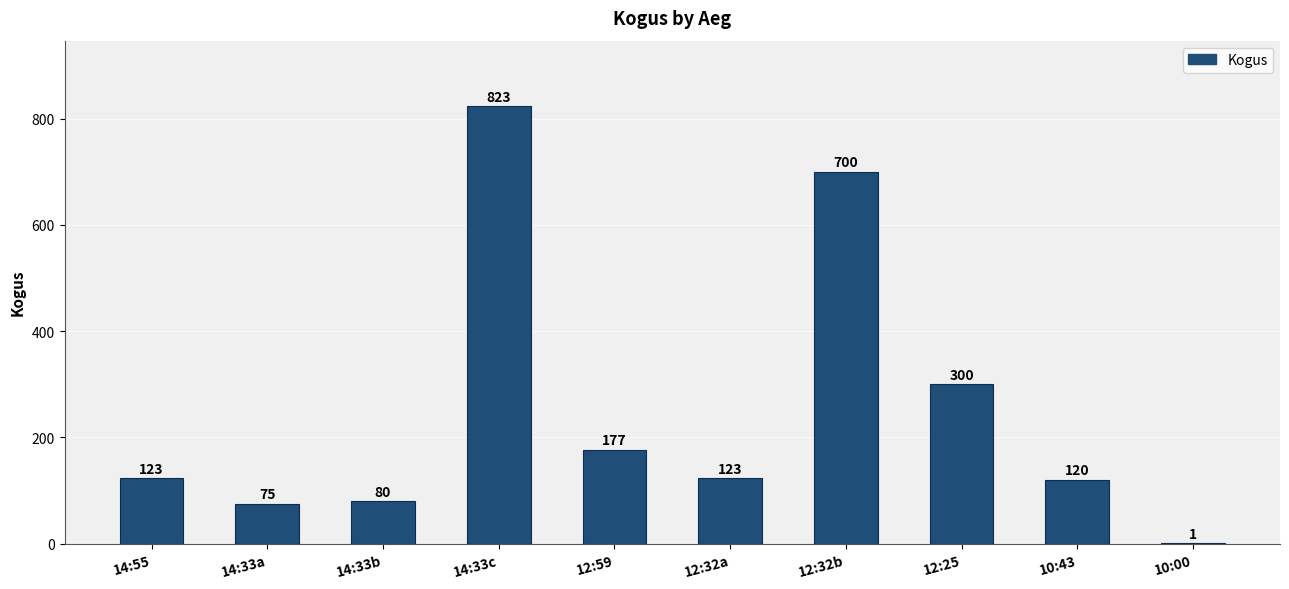

At which label is the value closest to 412?

12:25